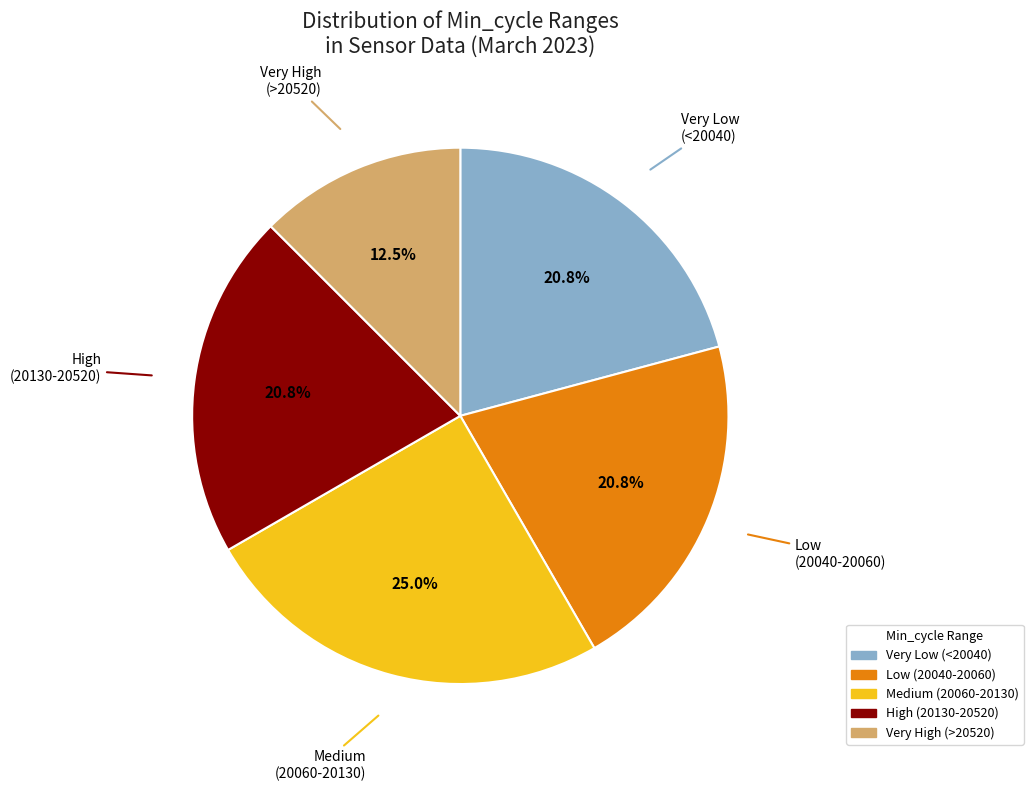

Does any single category account for the majority?

No